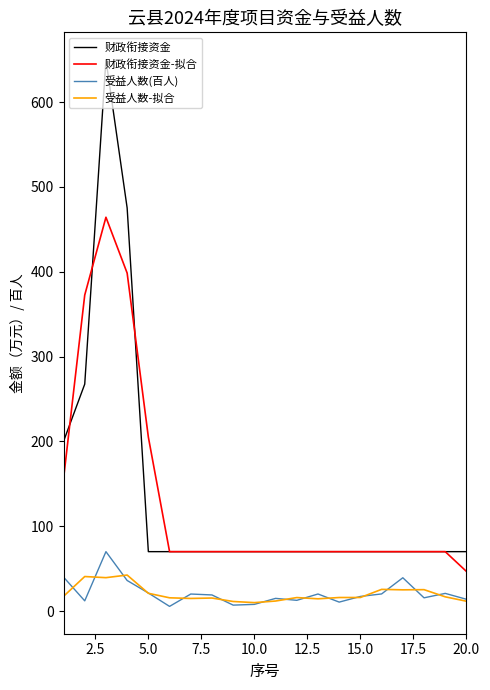

True or false: 受益人数(百人) has more than 0 points higher than both neighbors.

True